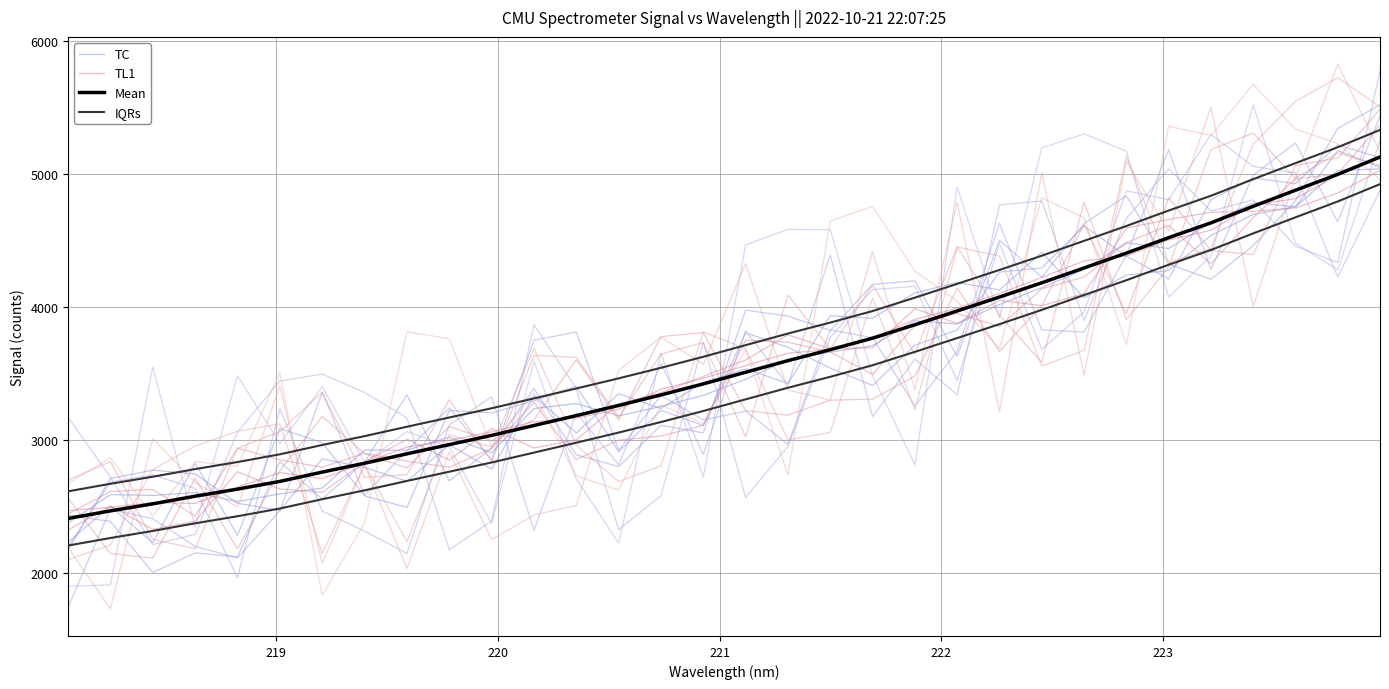

How many times do TC and TL1 cross each other?

14